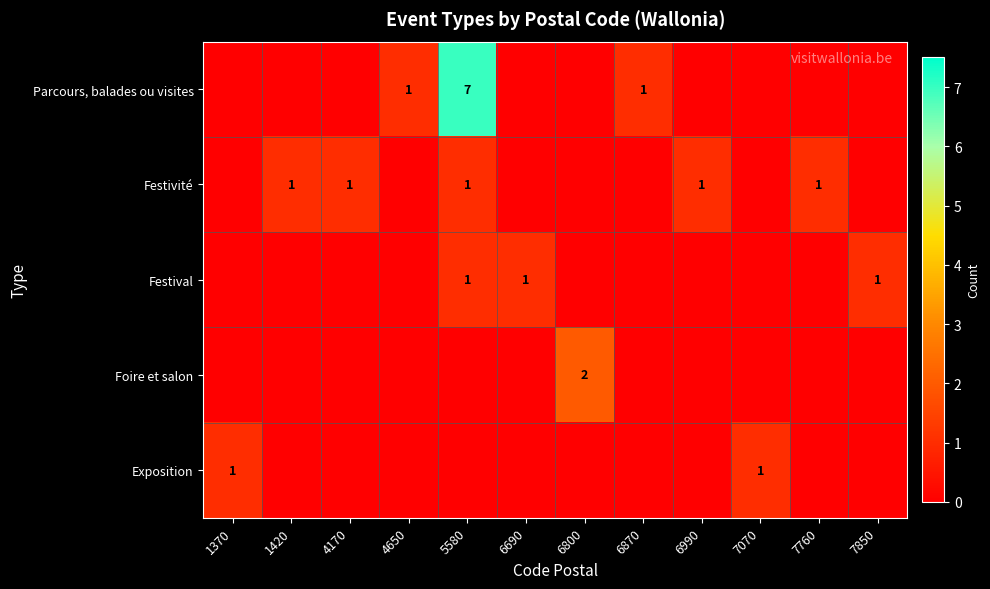

Is it true that Foire et salon equals 2 at 6800?

True